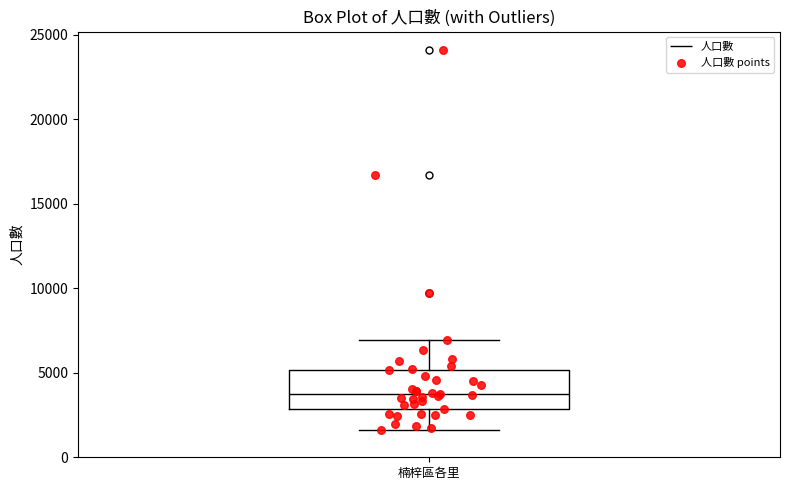

Transcribe this box plot: give where the median line is, the range the box spans, and where the two whiskers end, as read against the y-axis. The values are not printed on the chart, so give them approximately, as read against the axis.

median 3500, box 3000 to 5000, whiskers 1500 to 7000